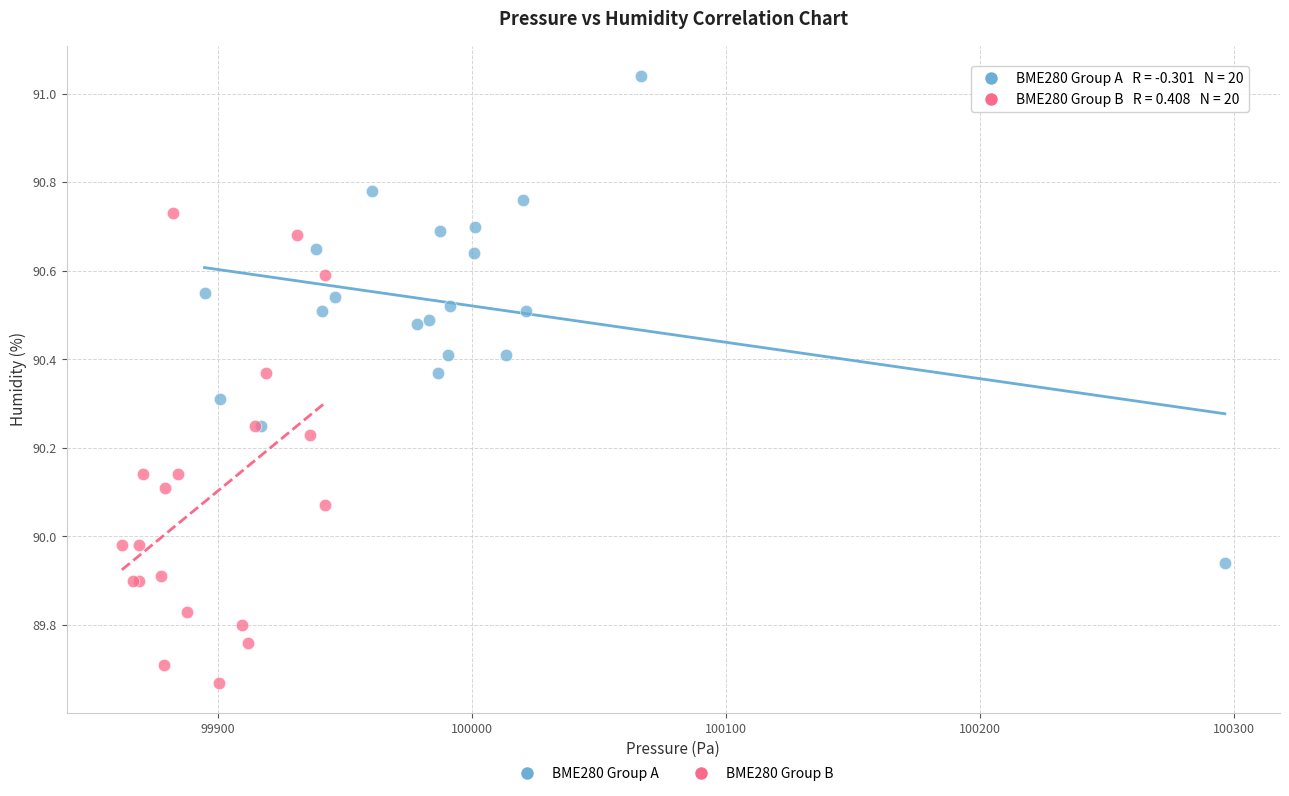

Which series reaches the maximum Y coordinate?

BME280 Group A